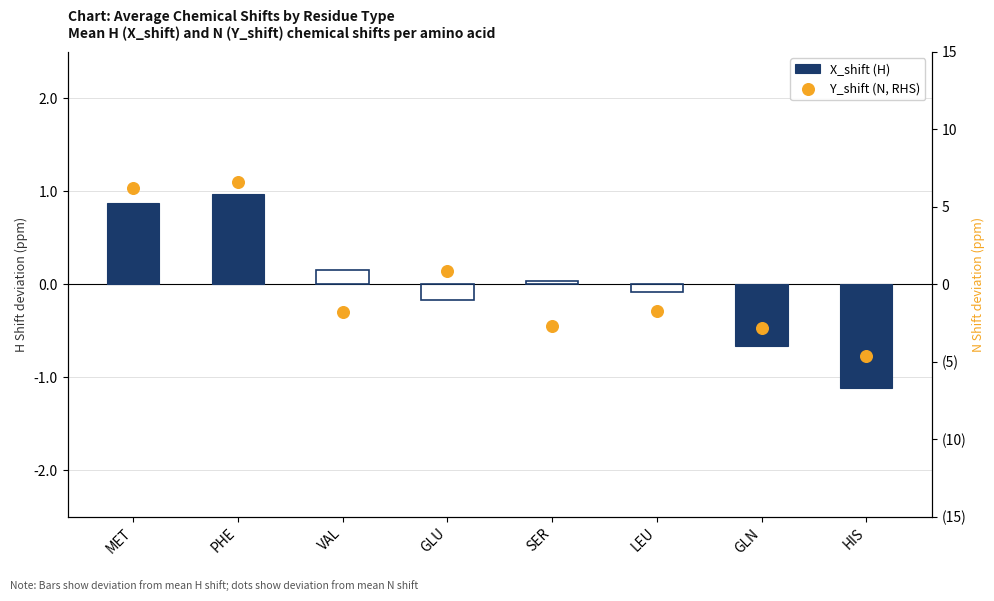

Which series reaches the maximum Y coordinate?

Y_shift (N, RHS)